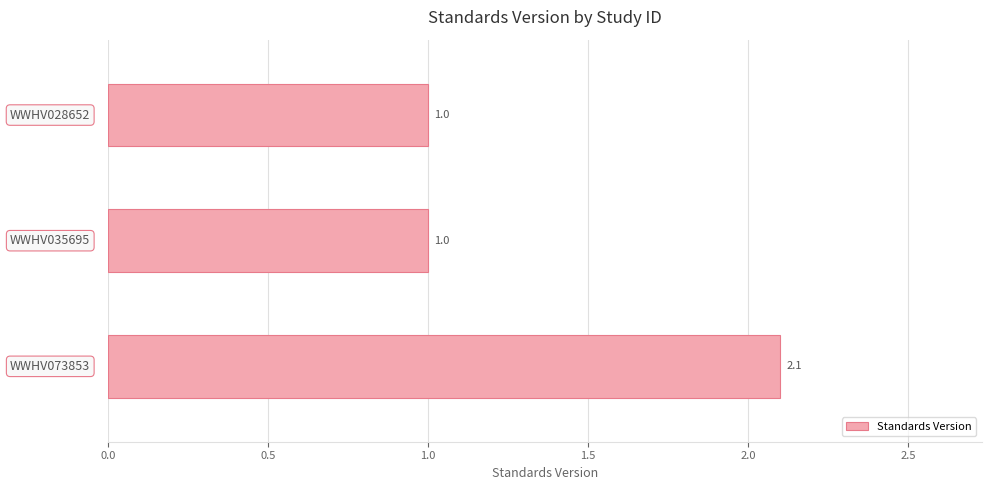

What is the smallest value displayed?

1.0